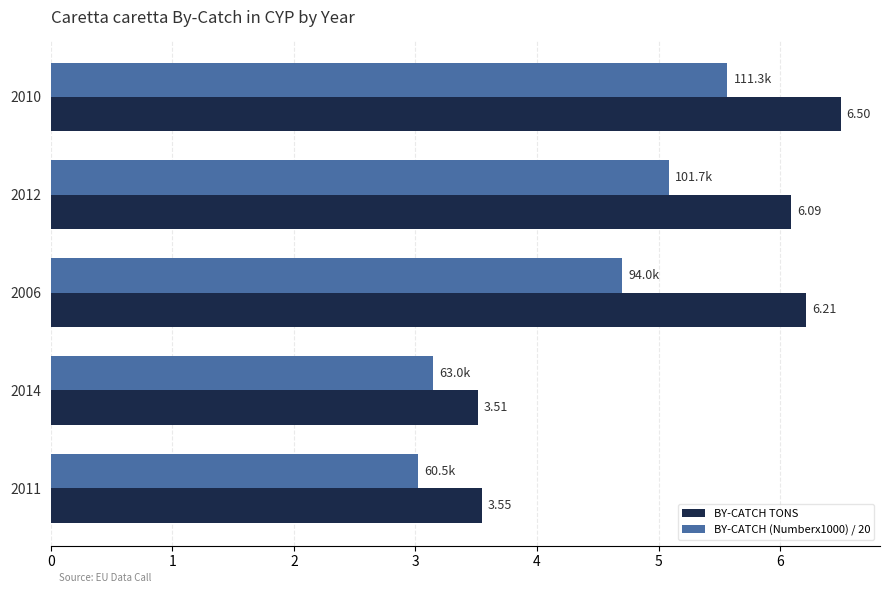

At how many categories does at least one series exceed 3?

5